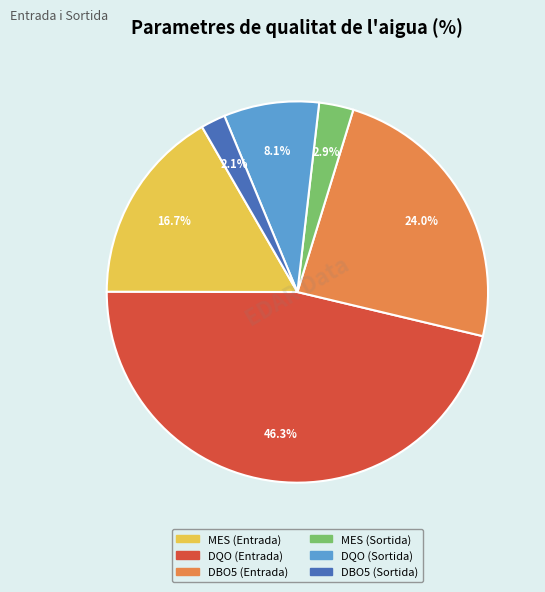

Does any single category account for the majority?

No